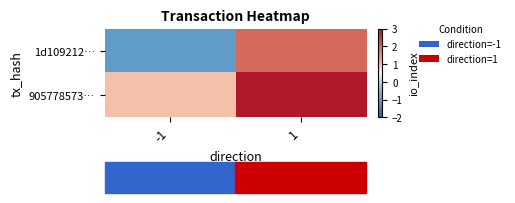

Which series has the widest spread of values?

1d109212…